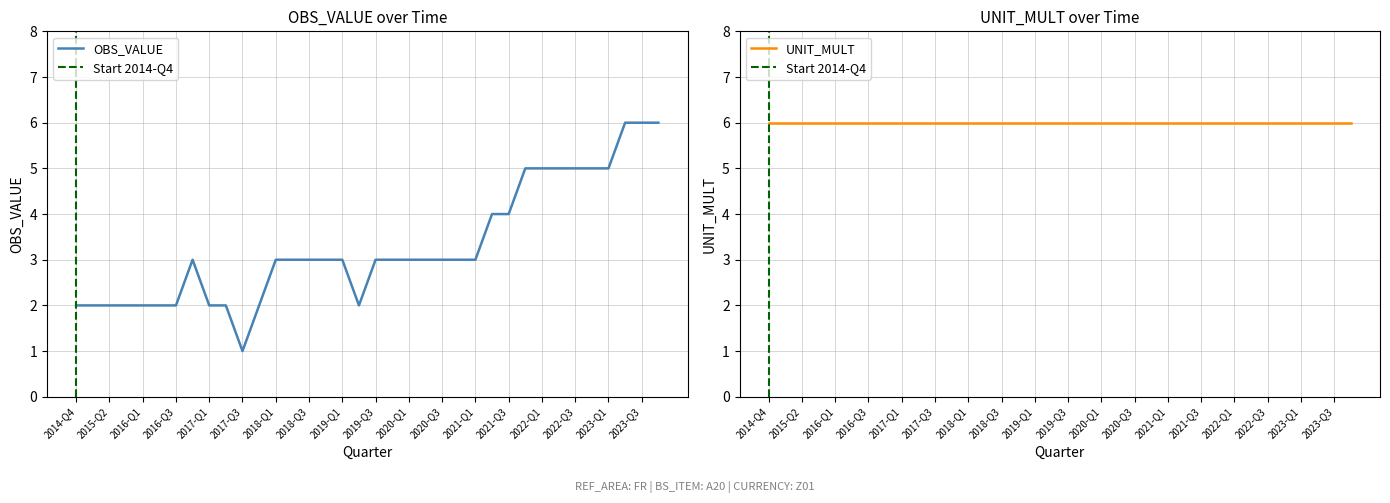

How many values are between 2 and 5?

32